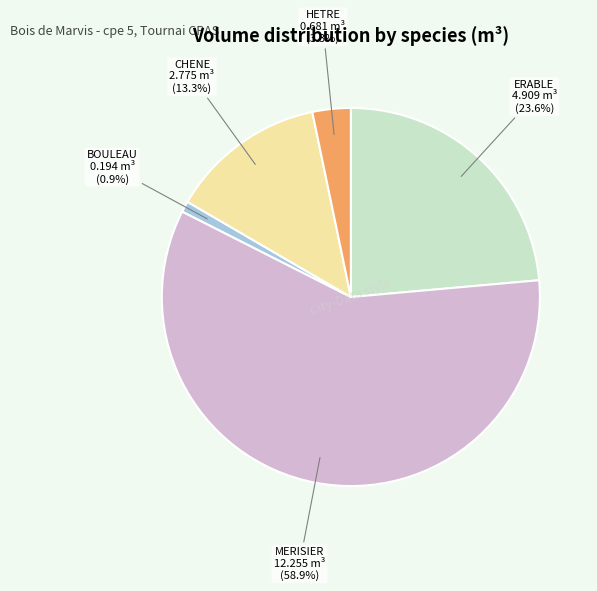

What is the total percentage of ERABLE and HETRE?

26.9%